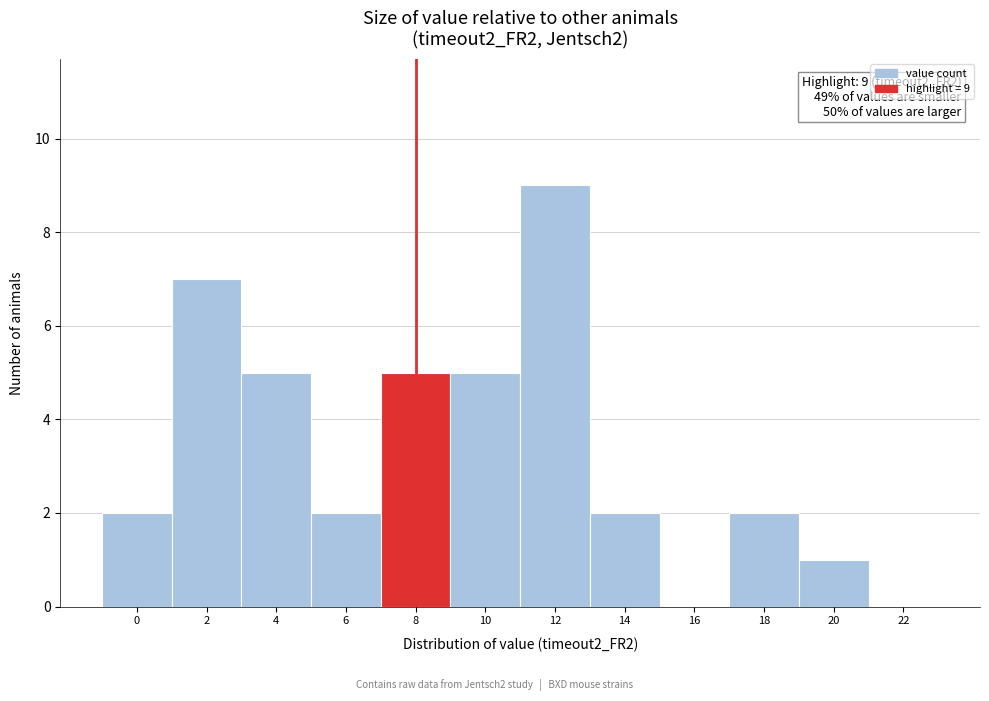

Reading left to right, what are all the values shown in this chart?

0=2	2=7	4=5	6=2	8=5	10=5	12=9	14=2	16=0	18=2	20=1	22=0